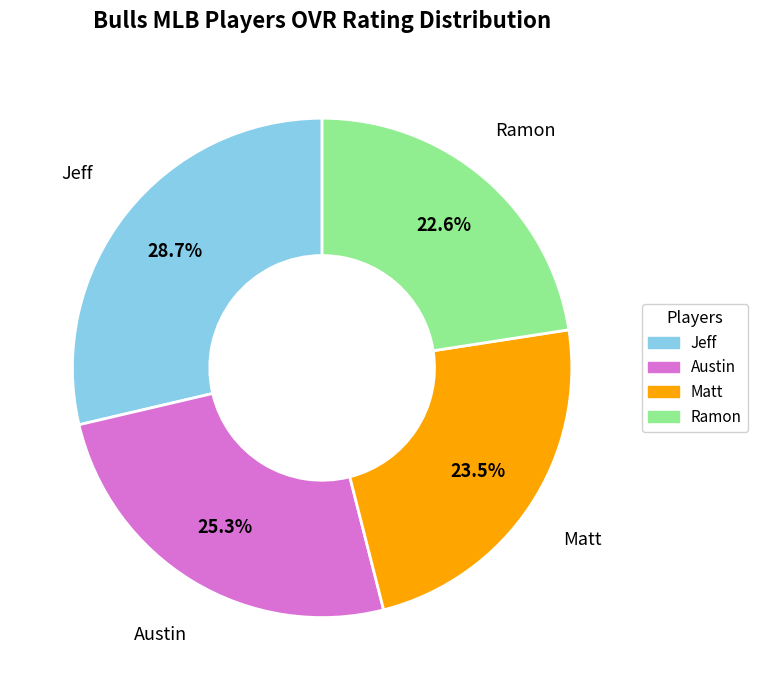

Which slice is the smallest?

Ramon